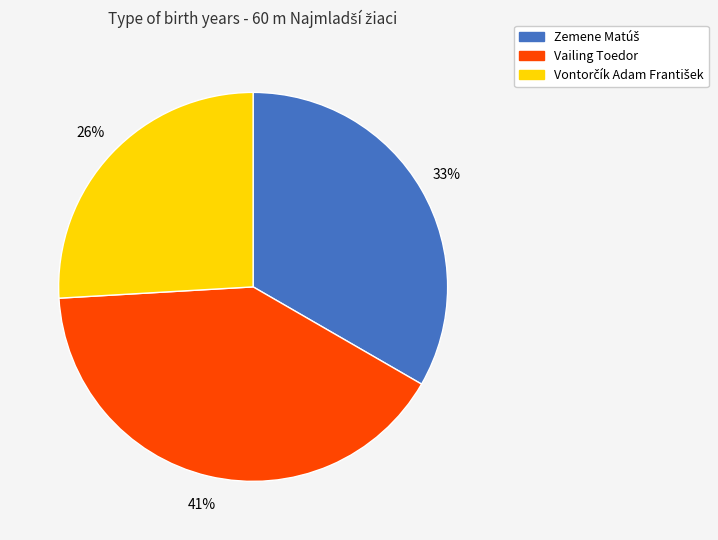

To the nearest percent, what percentage of the pie is Vailing Toedor?

41%